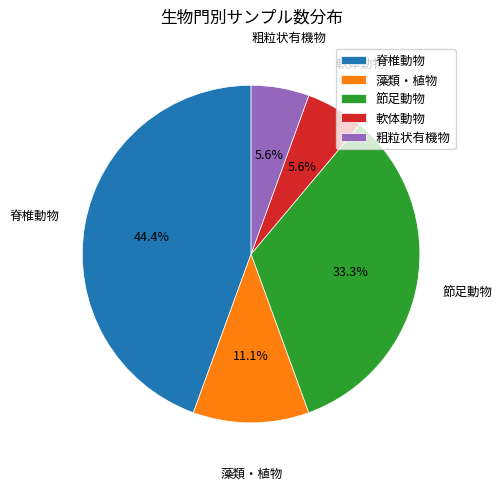

Is there a majority slice in this chart?

No